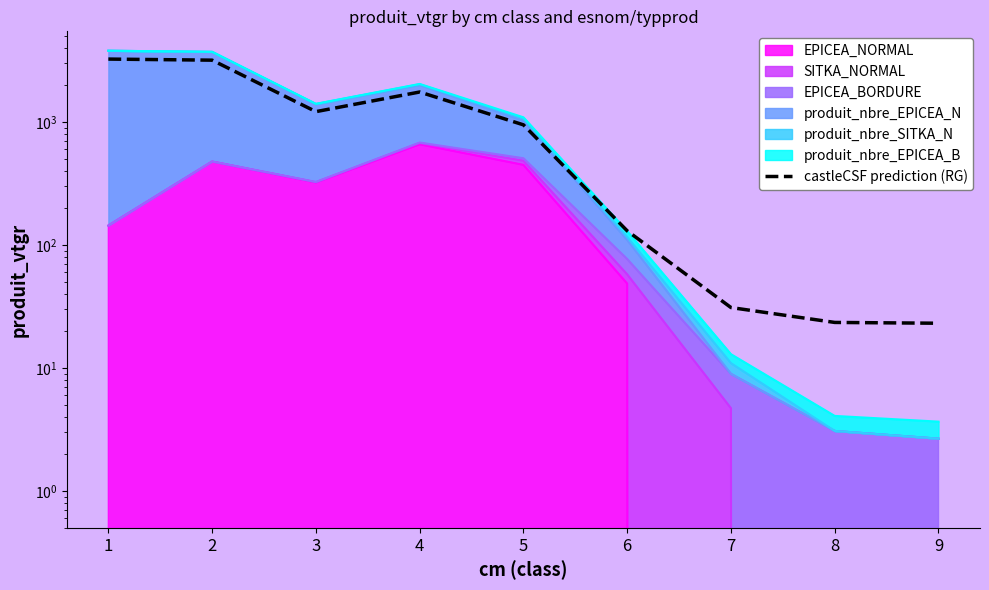

How many lines are shown in the chart?

1